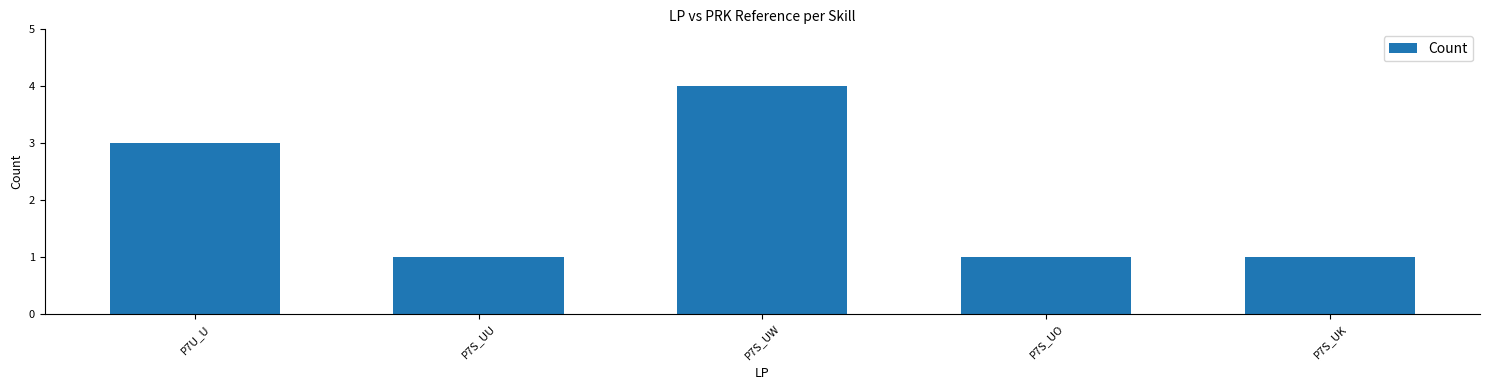

Is it true that the value at P7S_UW is 4?

True